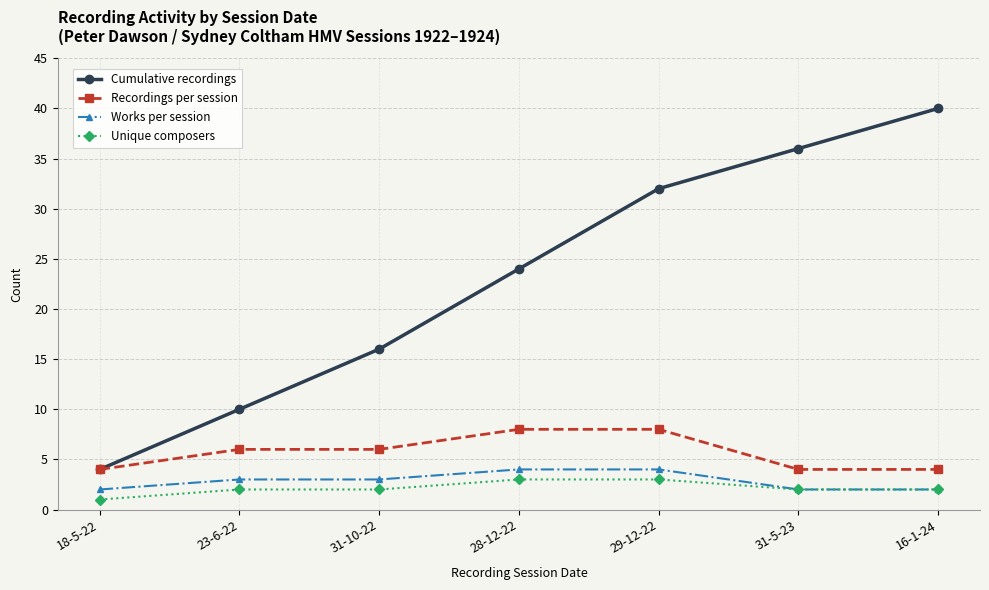

Reading right to left, extract all data points from this chart.

Cumulative recordings: 40	36	32	24	16	10	4
Recordings per session: 4	4	8	8	6	6	4
Works per session: 2	2	4	4	3	3	2
Unique composers: 2	2	3	3	2	2	1